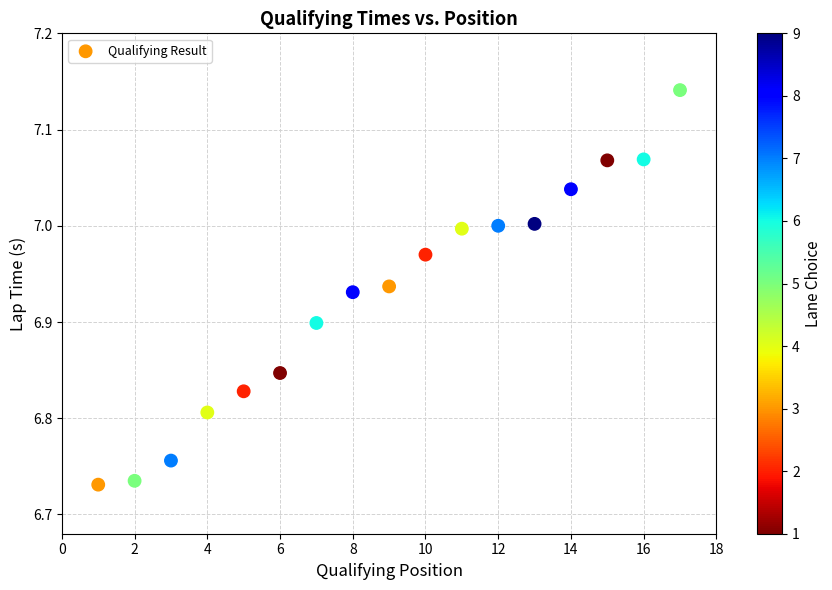

What is the range of X values (max minus min)?

16.0